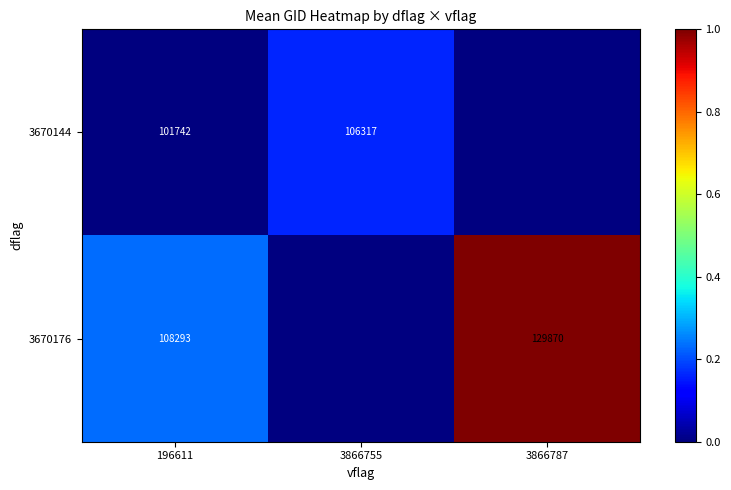

True or false: 3670144 has a value of 23719 at 3866755.

False